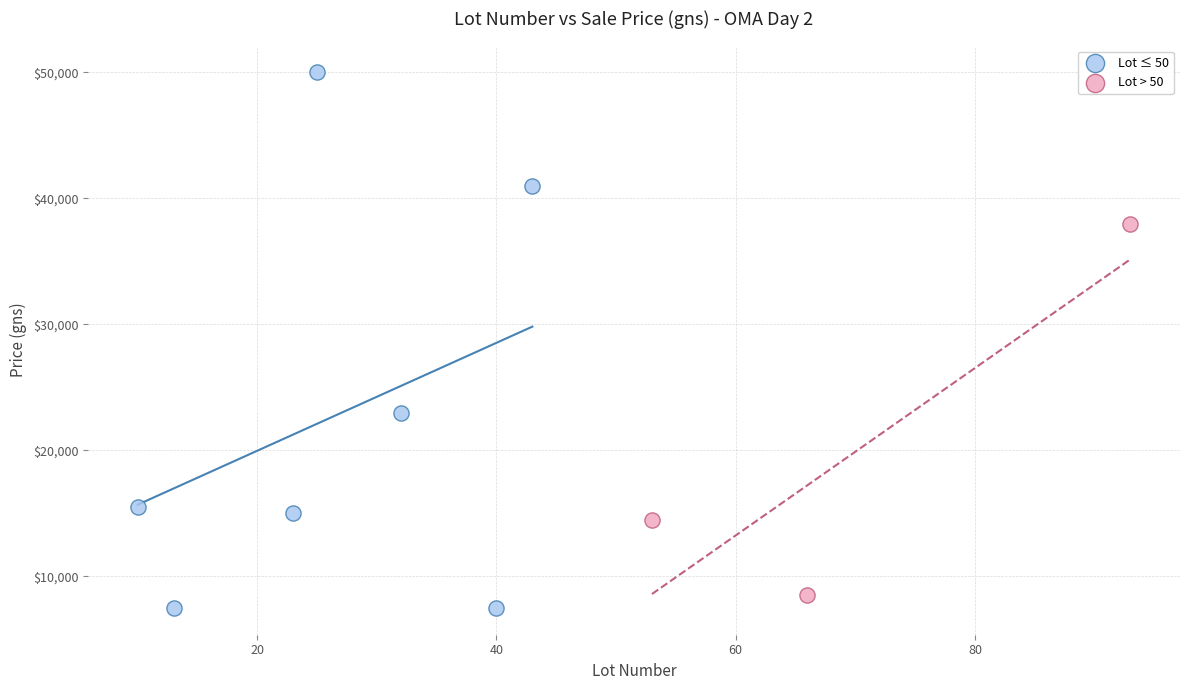

Which series has the largest Y range (max minus min)?

Lot ≤ 50